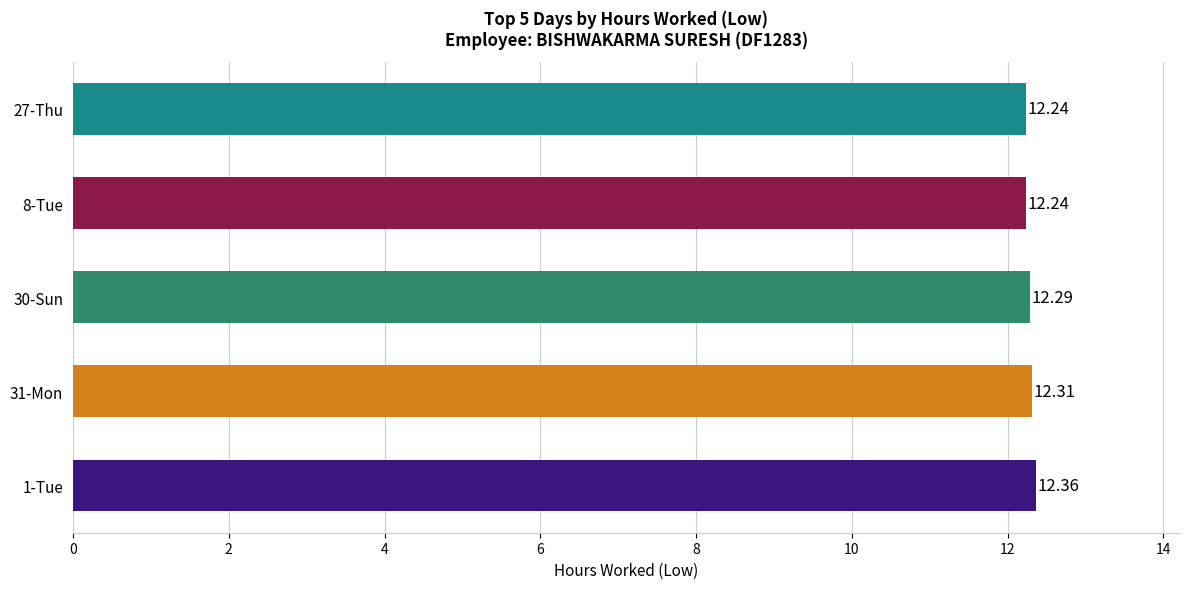

Which has a higher value, 31-Mon or 30-Sun?

31-Mon